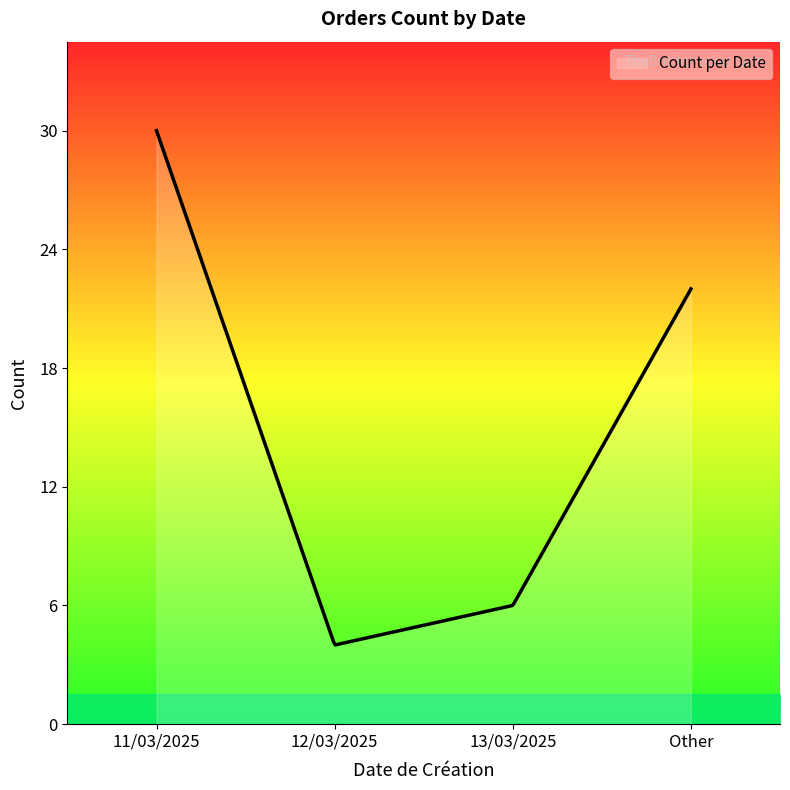

What is the maximum value shown in the chart?

30.0